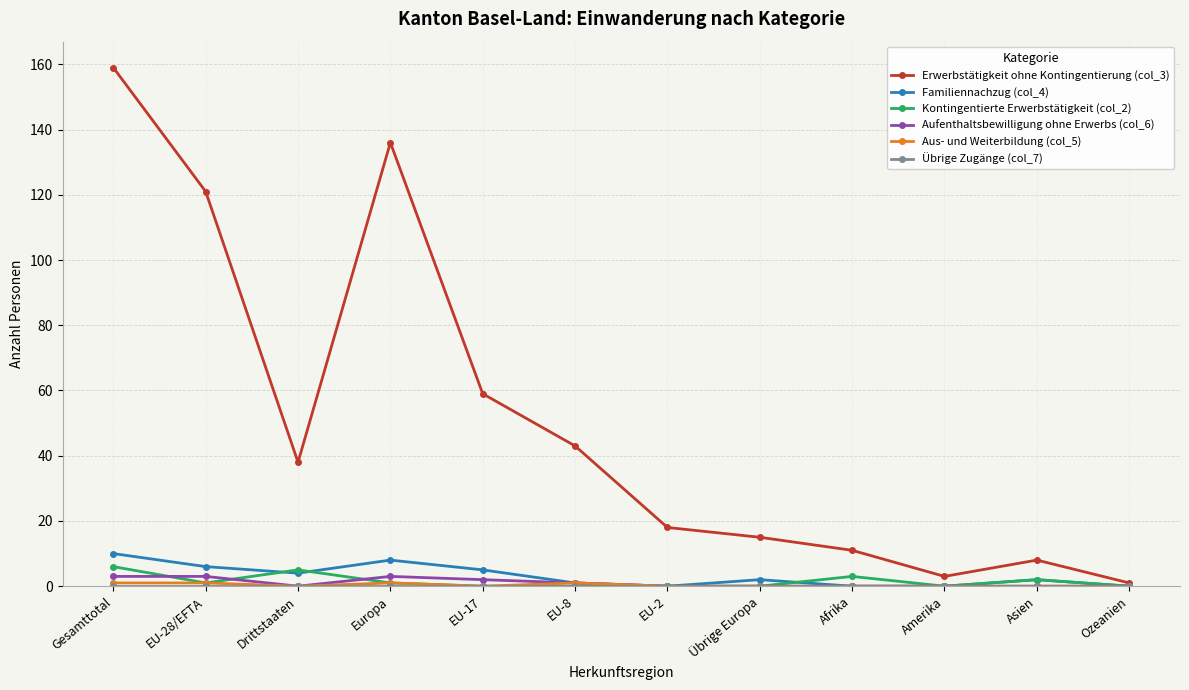

What is the greatest value displayed?

159